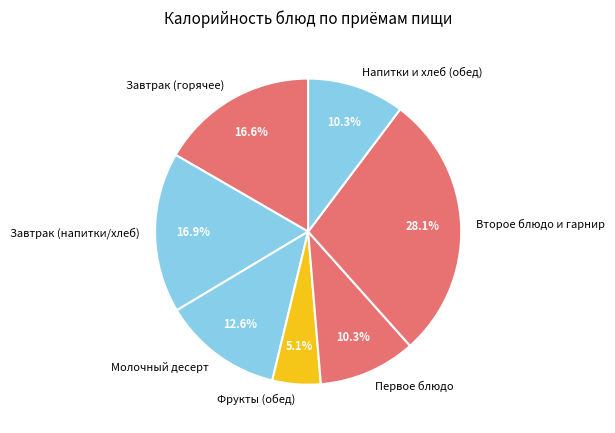

What portion of the pie excludes Молочный десерт?

87.4%